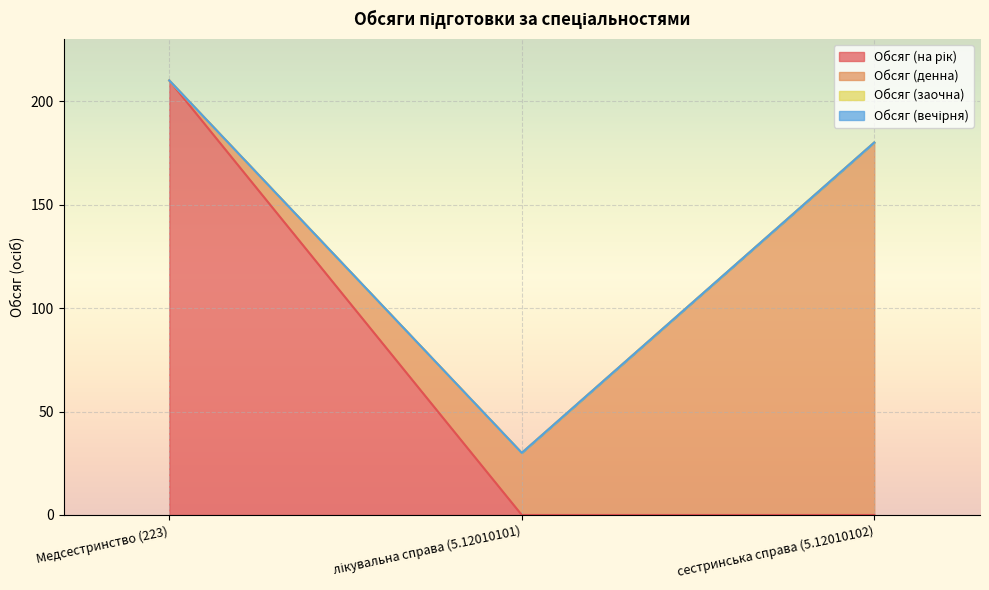

Does the chart display data point markers on the line(s)?

No